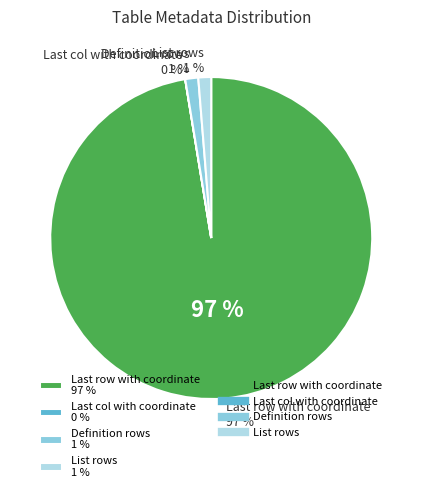

The List rows slice represents 7% of the pie. True or false?

False